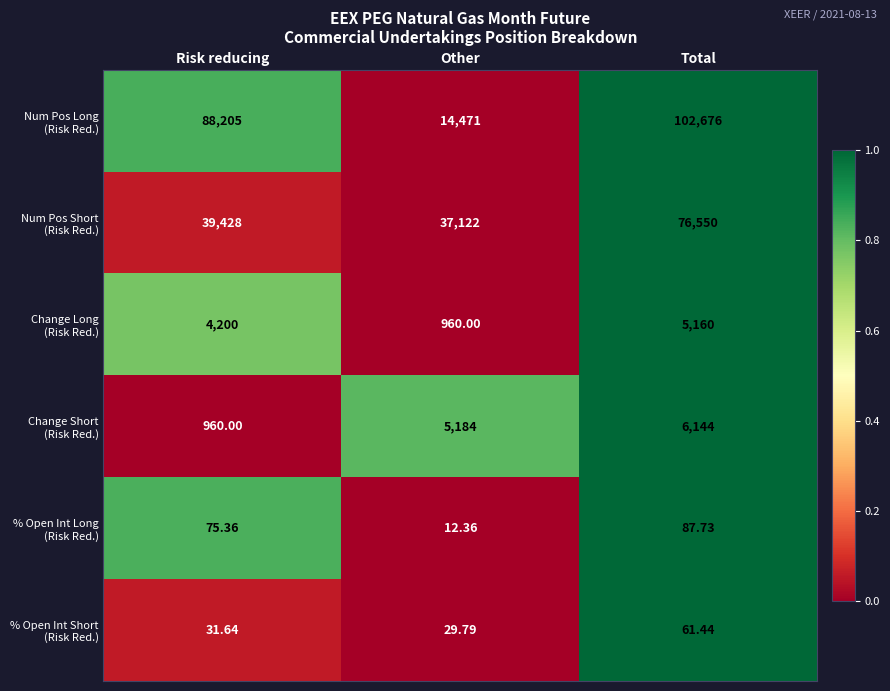

At which category does the chart reach its peak across all series?

Total